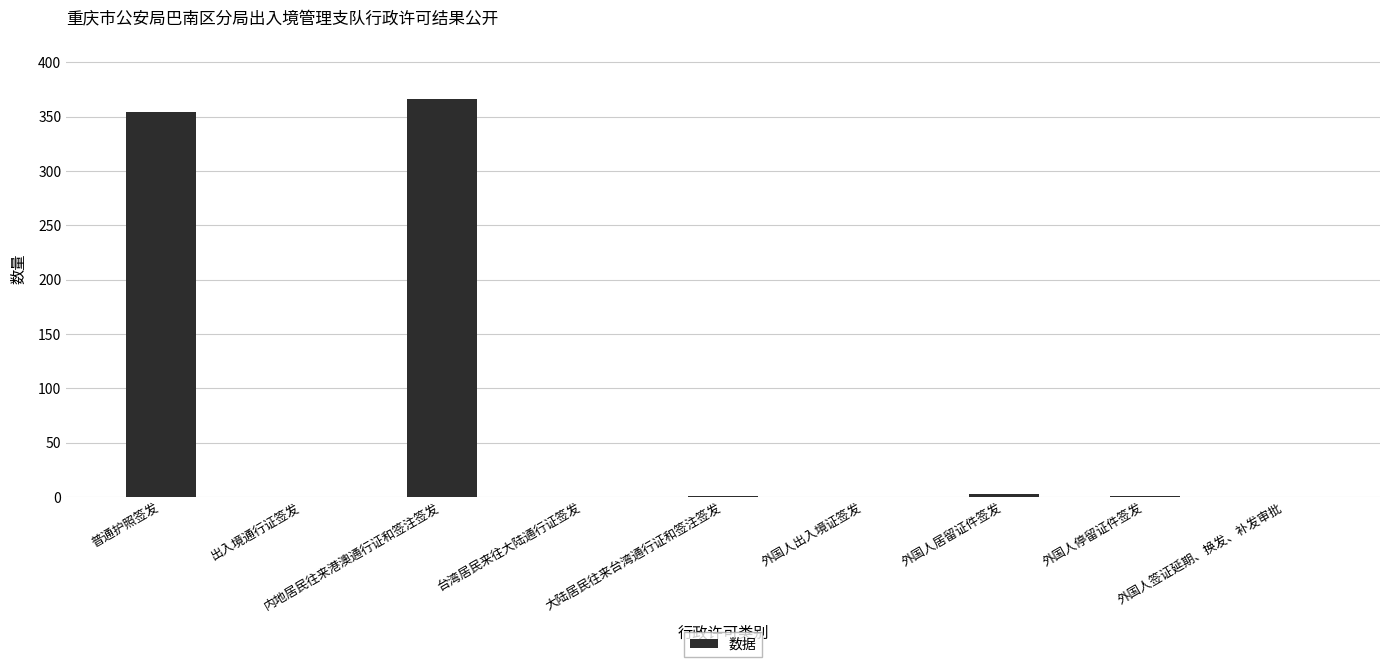

The value at 台湾居民来往大陆通行证签发 is 0. True or false?

True